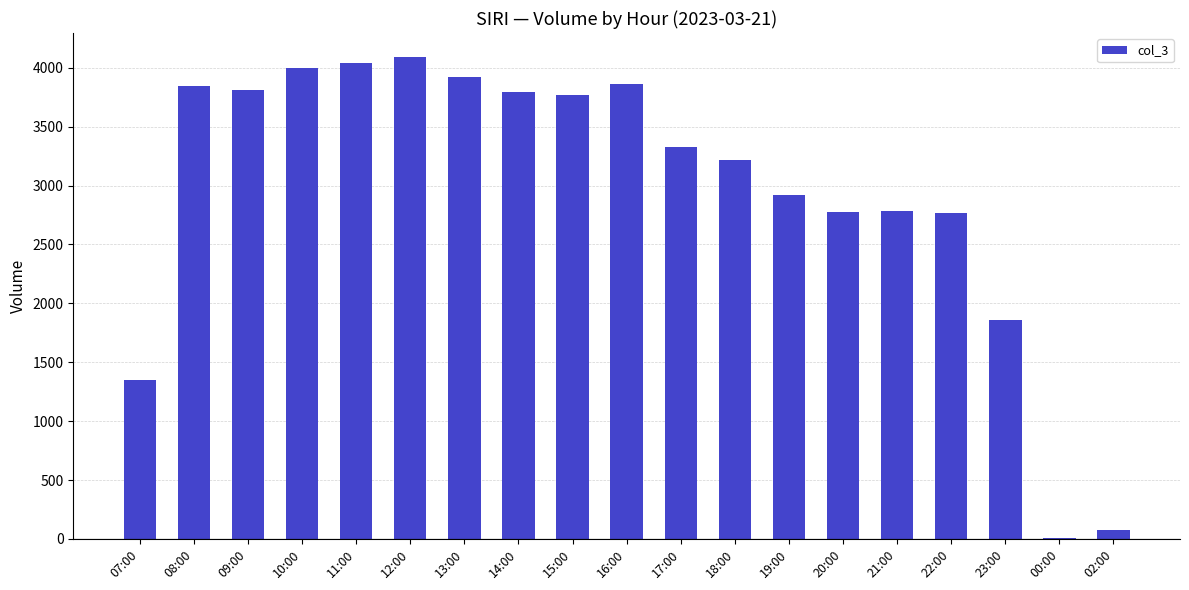

What is the sum of all values?

56195